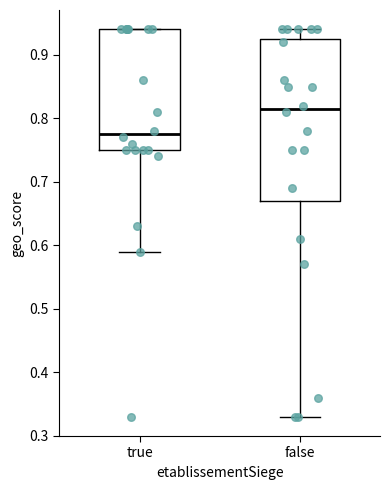

Reading left to right, transcribe this box plot: for each box, give where its median line is, the range the box spans, and where its two whiskers end, as read against the y-axis. The values are not printed on the chart, so give them approximately, as read against the axis.

true: median 0.78, box 0.75 to 0.94, whiskers 0.59 to 0.94
false: median 0.82, box 0.67 to 0.93, whiskers 0.33 to 0.94